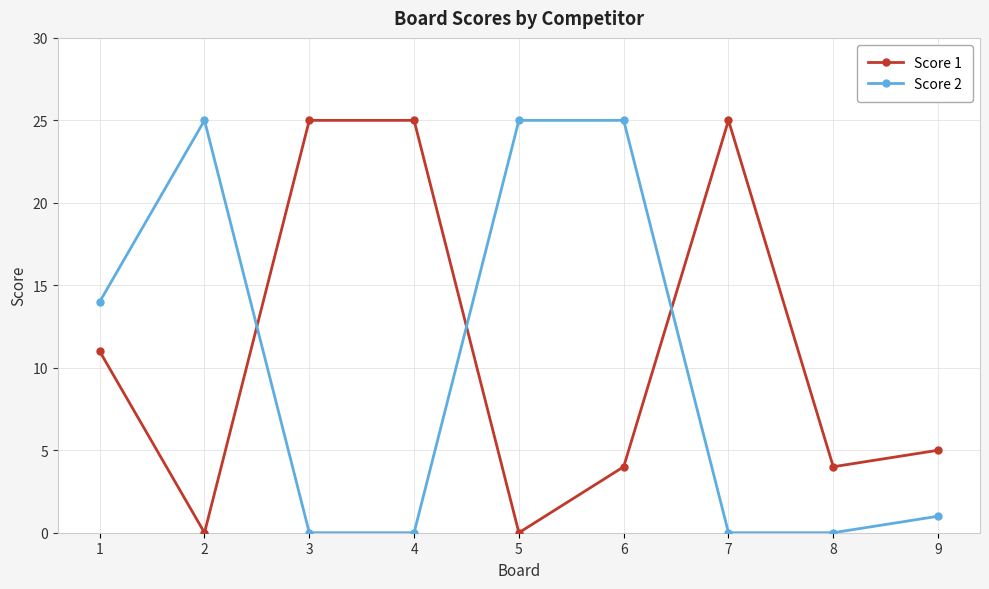

What is the maximum value shown in the chart?

25